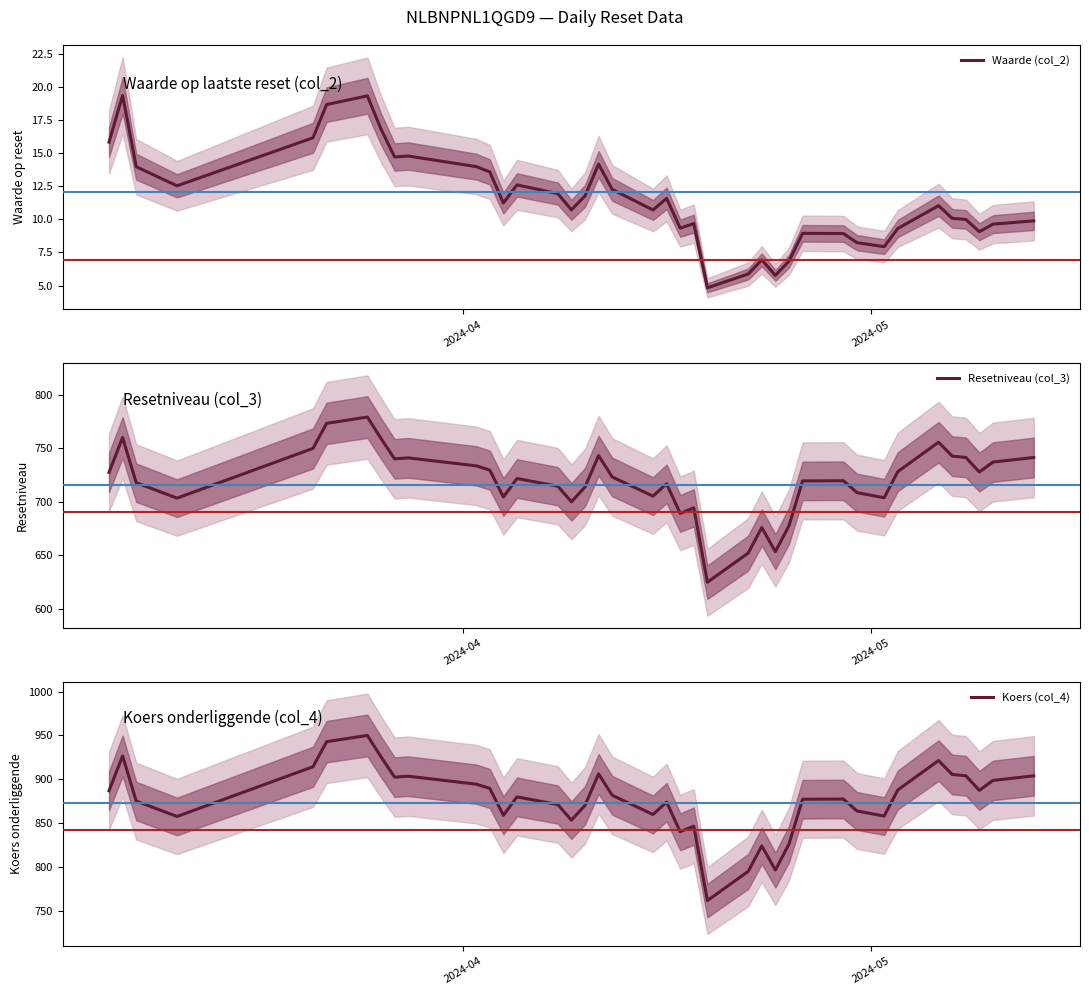

At how many categories does at least one series exceed 101?

39